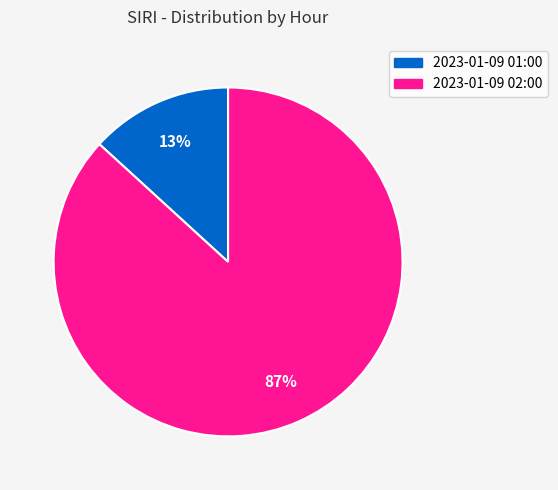

Between 2023-01-09 02:00 and 2023-01-09 01:00, which is larger?

2023-01-09 02:00